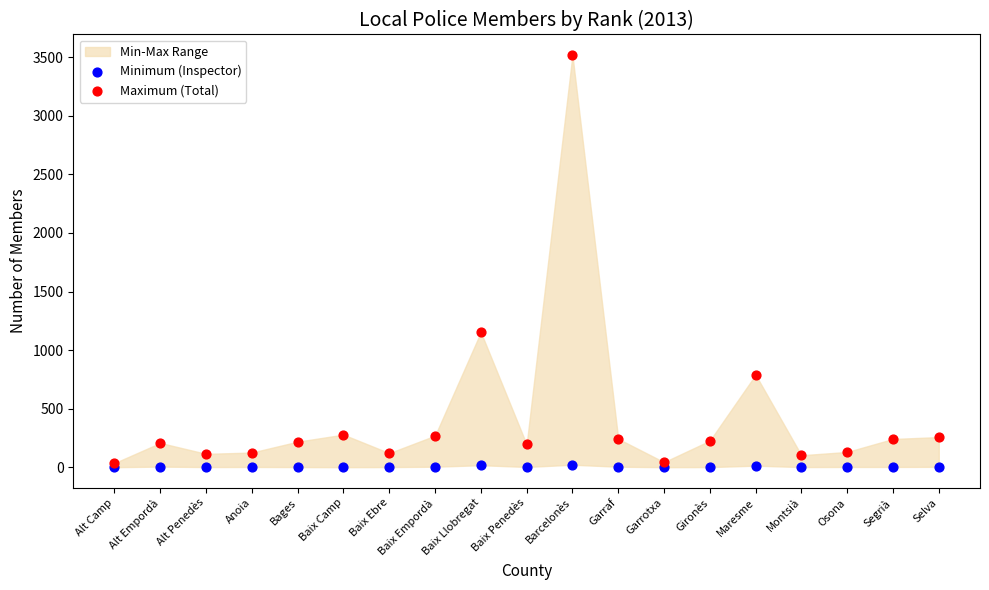

Across all series, what Y value is closest to 1759?

1153